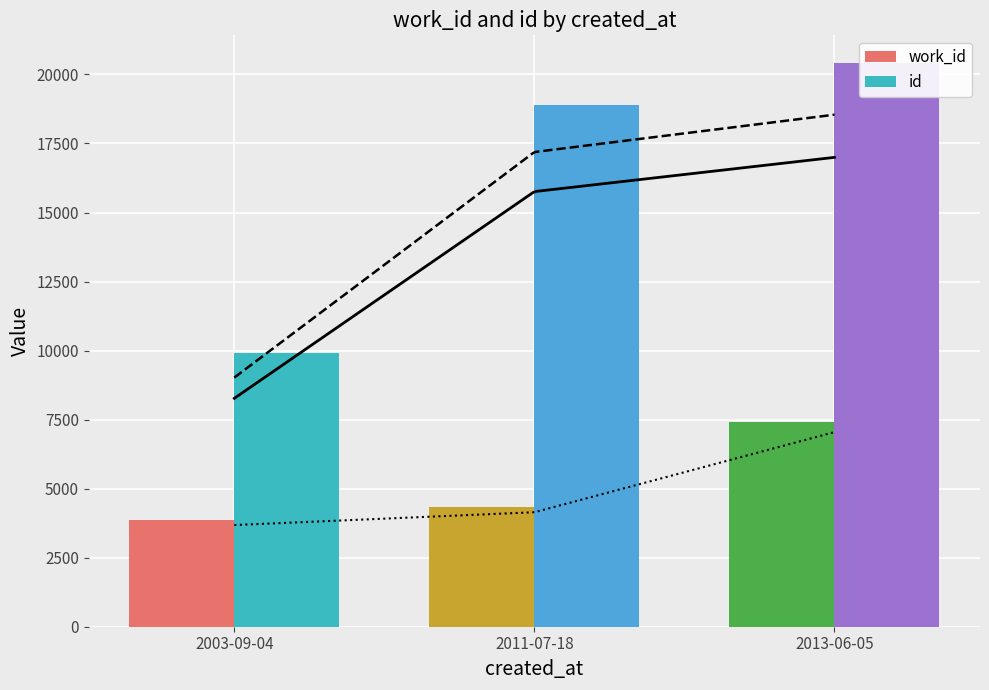

Which series has the widest spread of values?

id